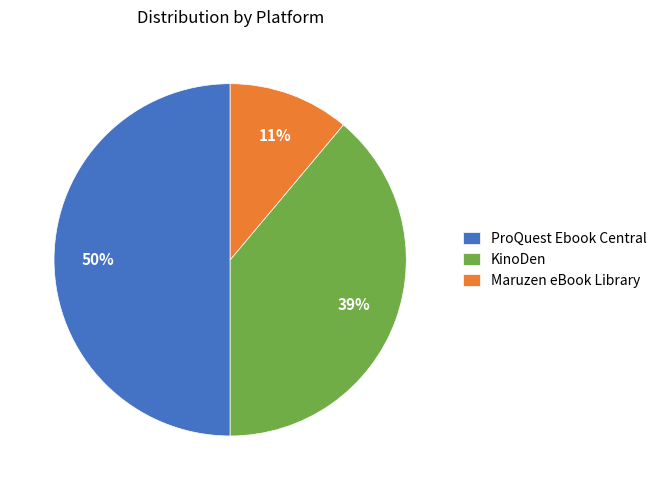

To the nearest percent, what is the difference between the Maruzen eBook Library and ProQuest Ebook Central slice percentages?

39%